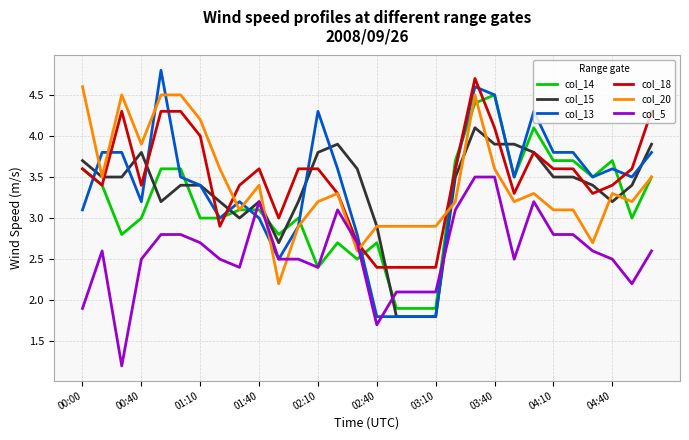

What are all the series names shown in the legend?

col_14, col_15, col_13, col_18, col_20, col_5